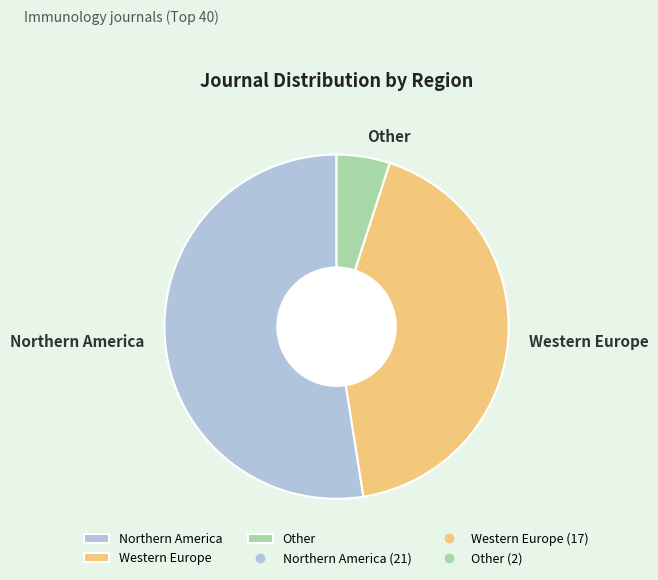

The Other slice represents 1% of the pie. True or false?

False